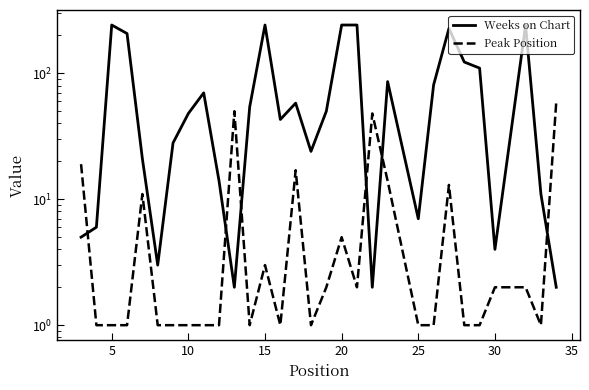

What is the lowest value of the Weeks on Chart series?

2